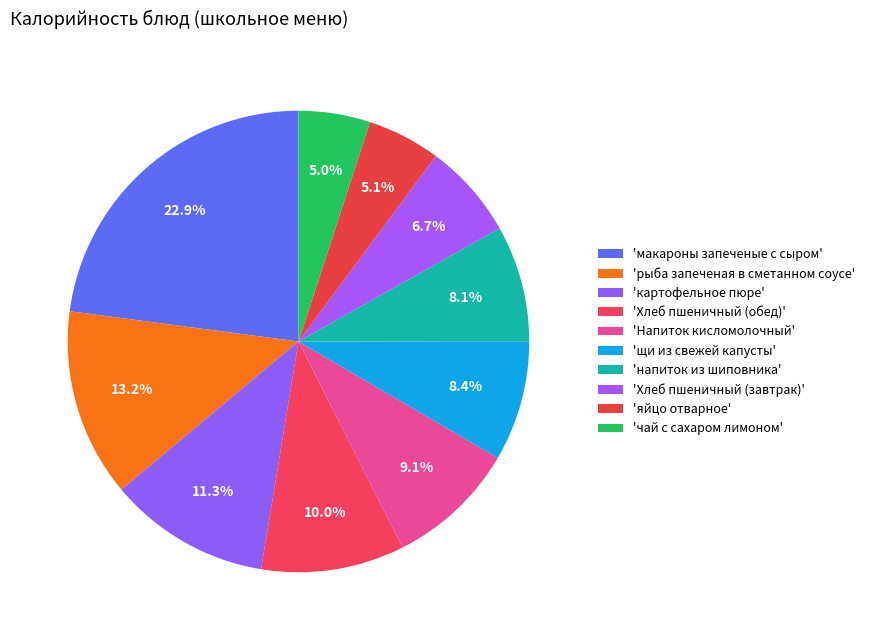

How many segments does this pie chart have?

10